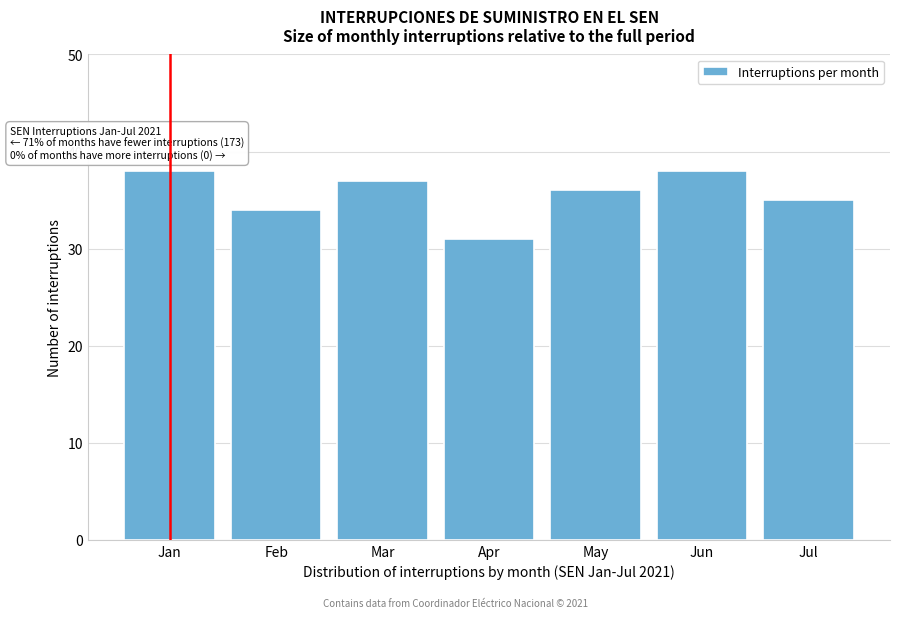

Reading left to right, what are all the values shown in this chart?

Jan=38	Feb=34	Mar=37	Apr=31	May=36	Jun=38	Jul=35